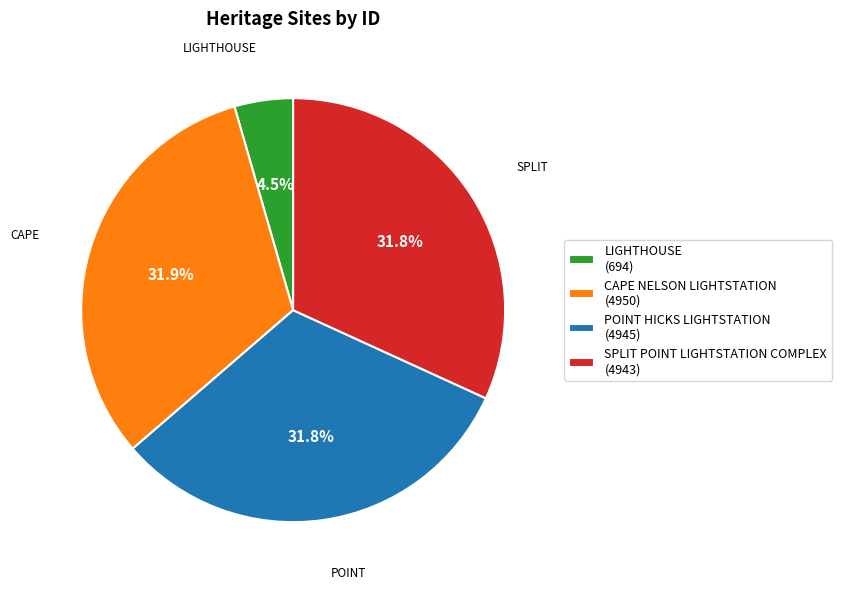

To the nearest percent, what percentage of the pie is SPLIT POINT LIGHTSTATION COMPLEX?

32%